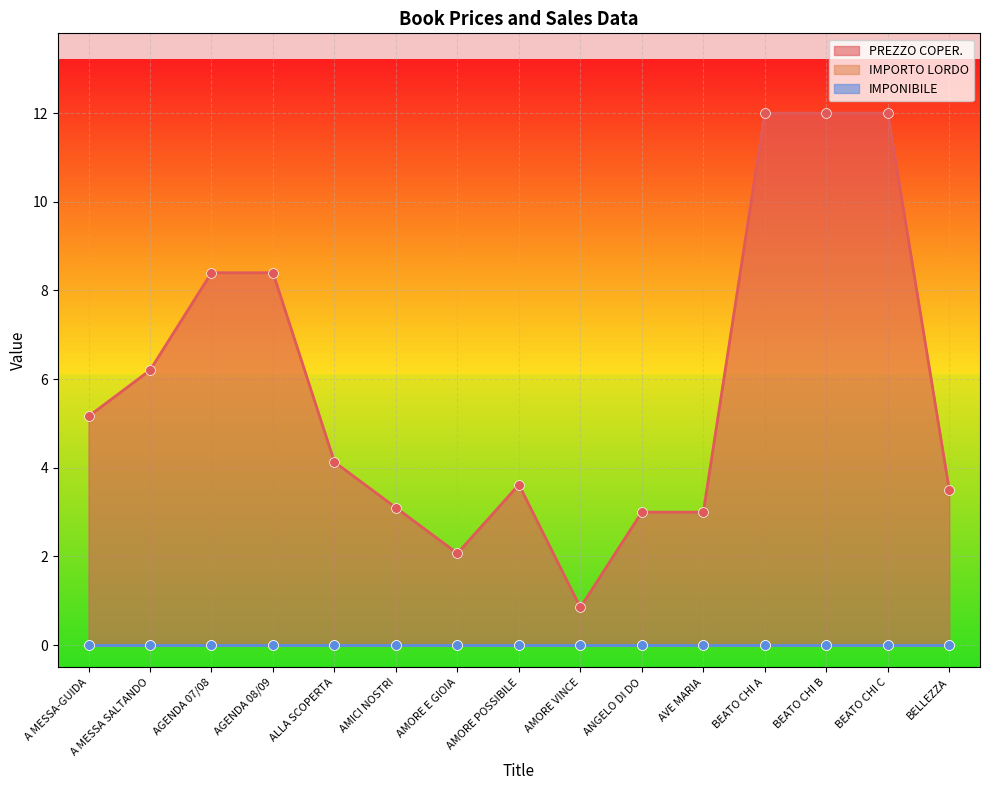

Which series has the largest Y range (max minus min)?

PREZZO COPER.